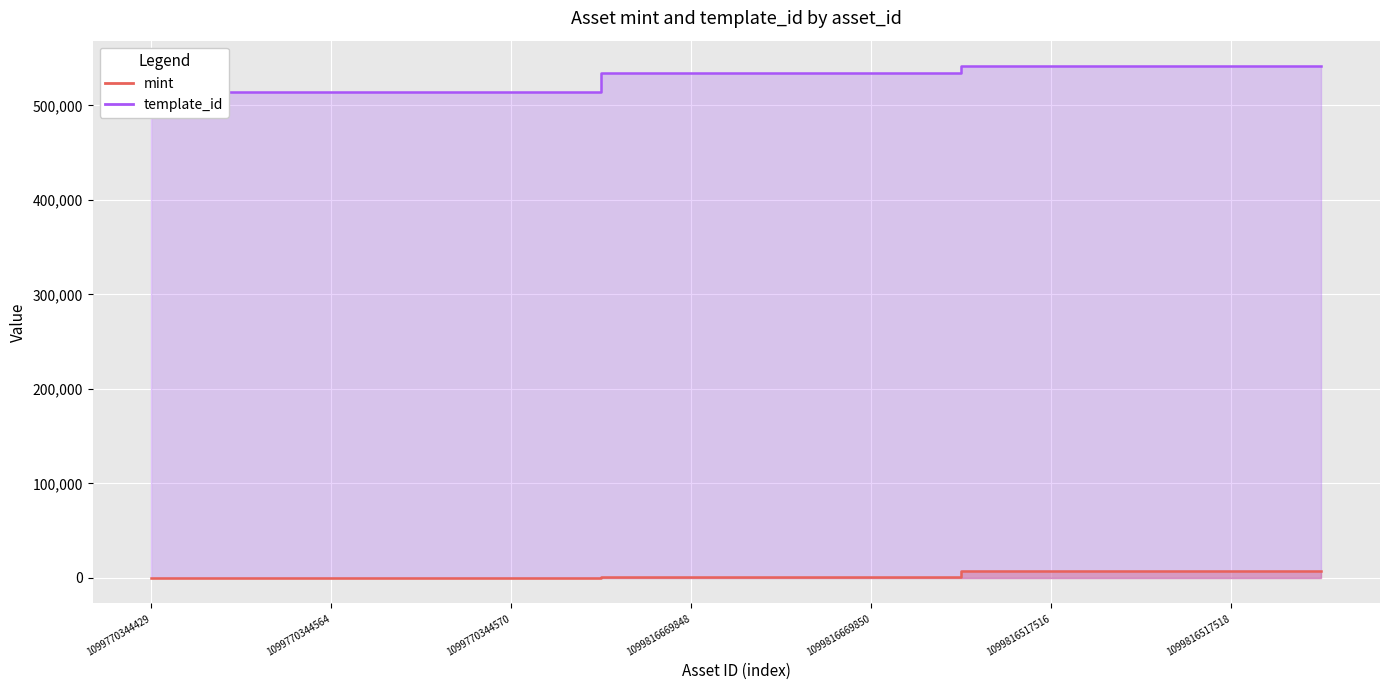

At how many categories does at least one series exceed 456704?

14